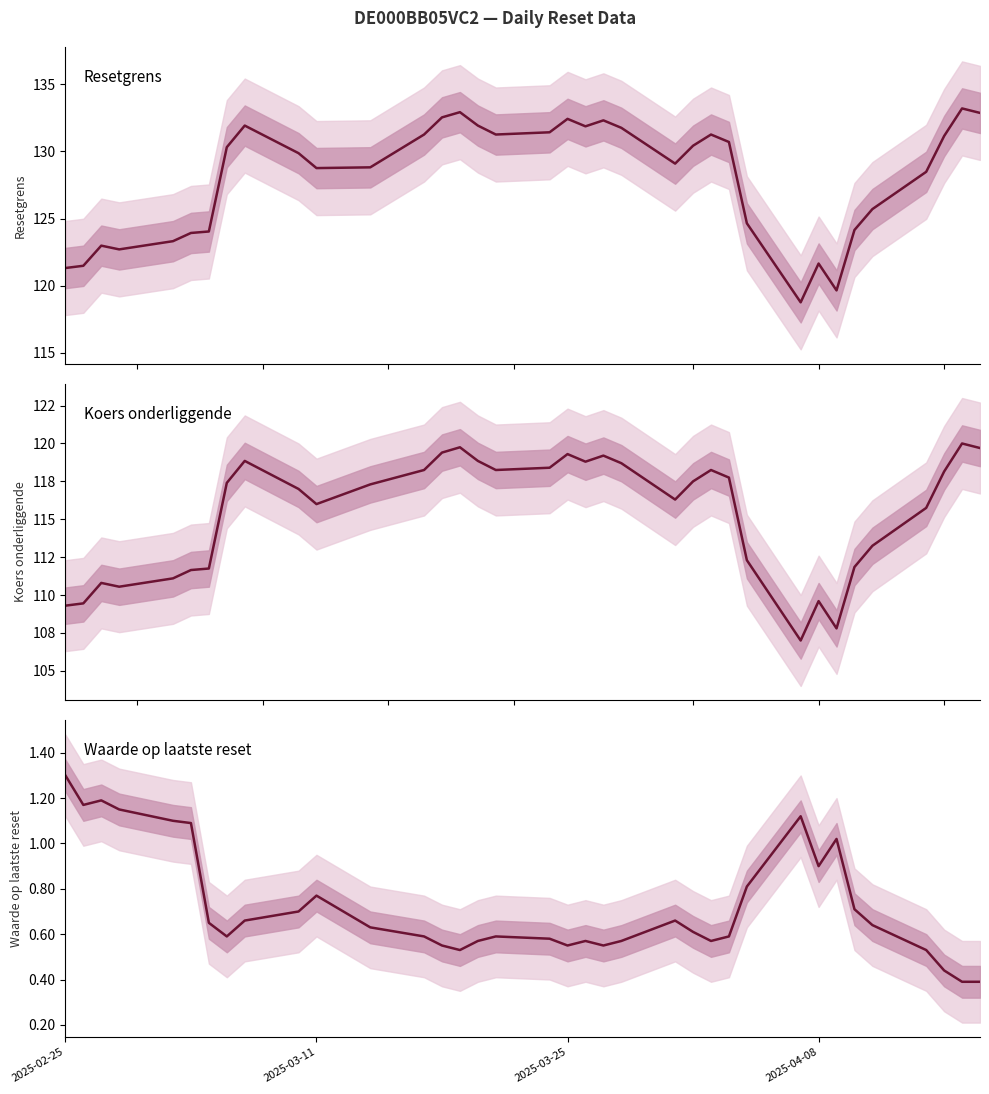

Does the chart have visible grid lines?

No